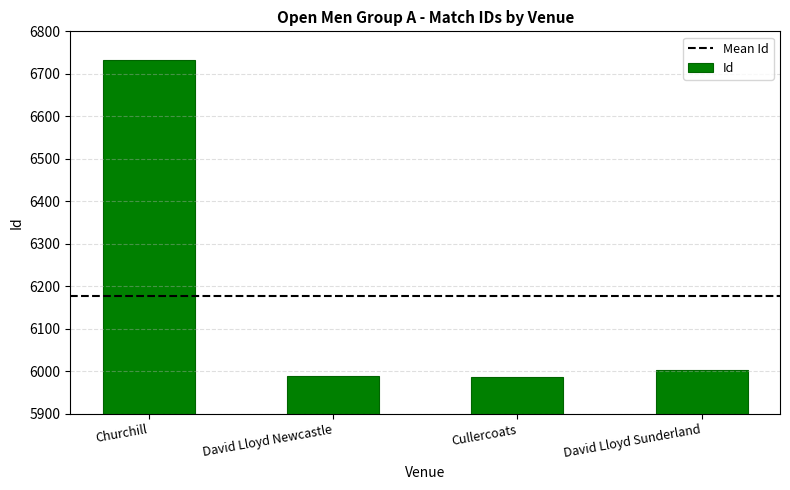

Where does the data first go above 6003?

Churchill